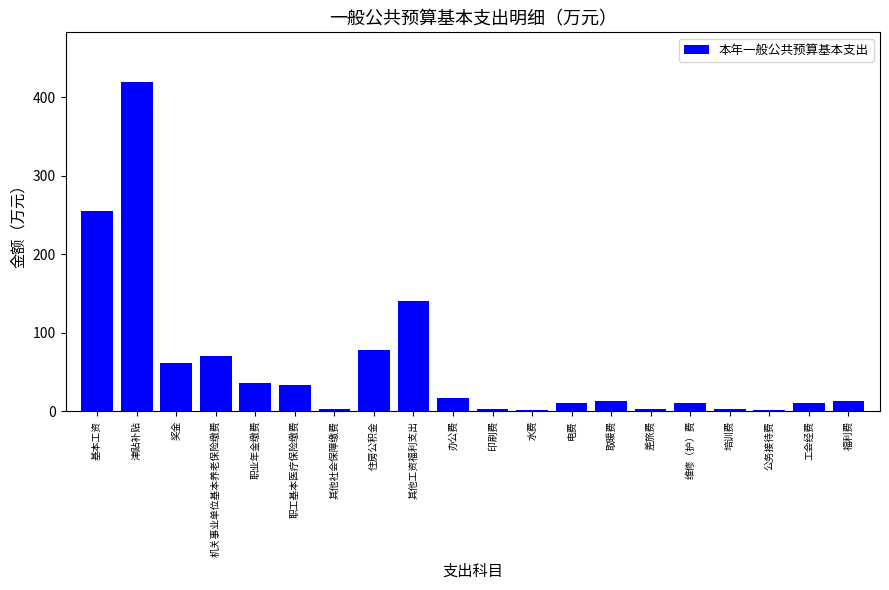

How many data points does each series have?

20